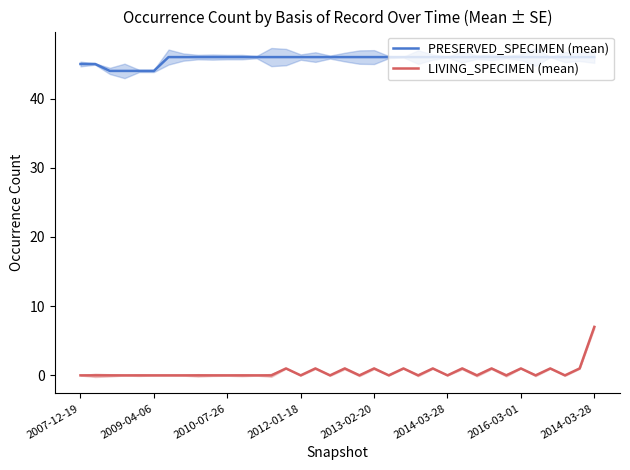

Is the value of PRESERVED_SPECIMEN (mean) at 33 greater than the value of LIVING_SPECIMEN (mean) at 8?

Yes